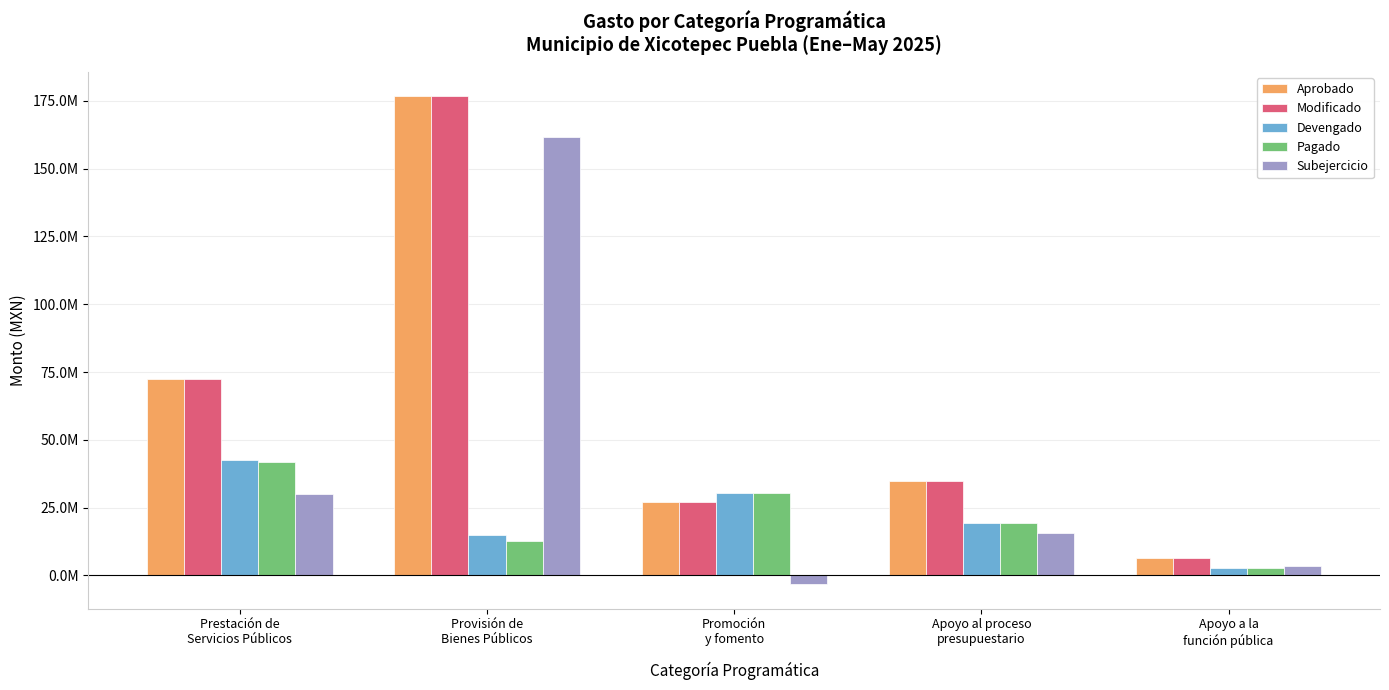

What is the maximum value shown in the chart?

176652955.2